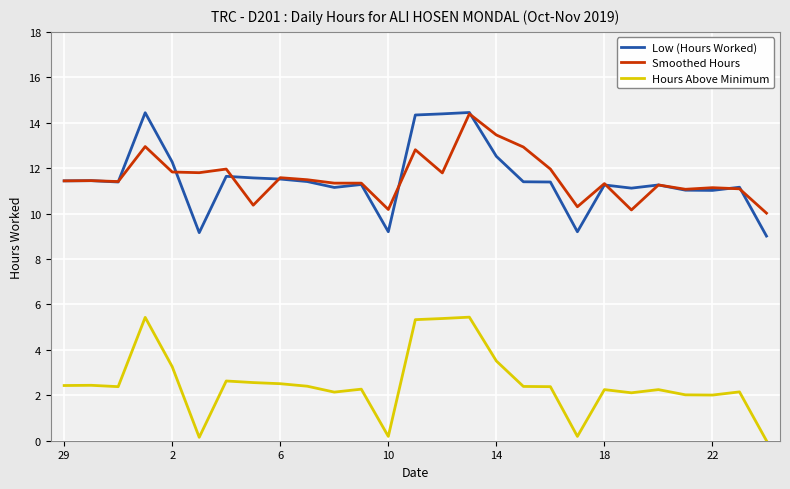

What is the minimum value for Low (Hours Worked)?

9.0